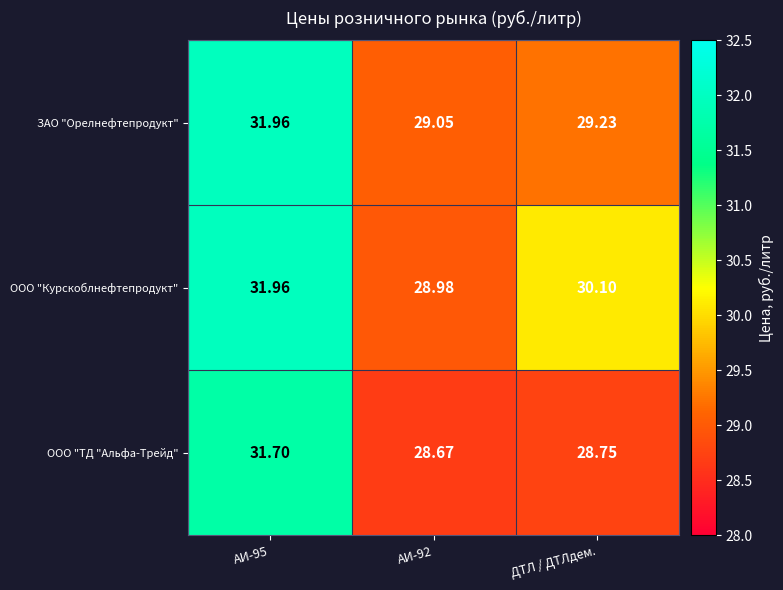

What is the smallest value displayed?

28.7